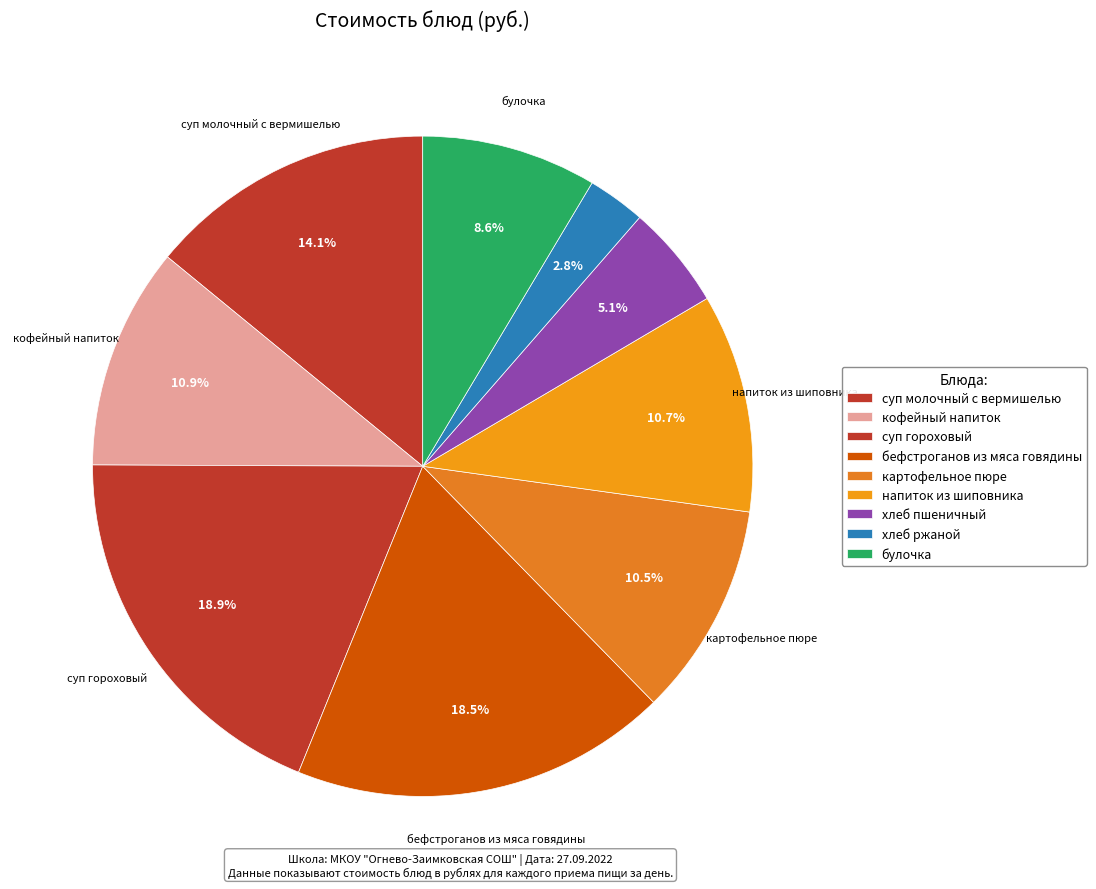

The хлеб ржаной slice represents 13% of the pie. True or false?

False